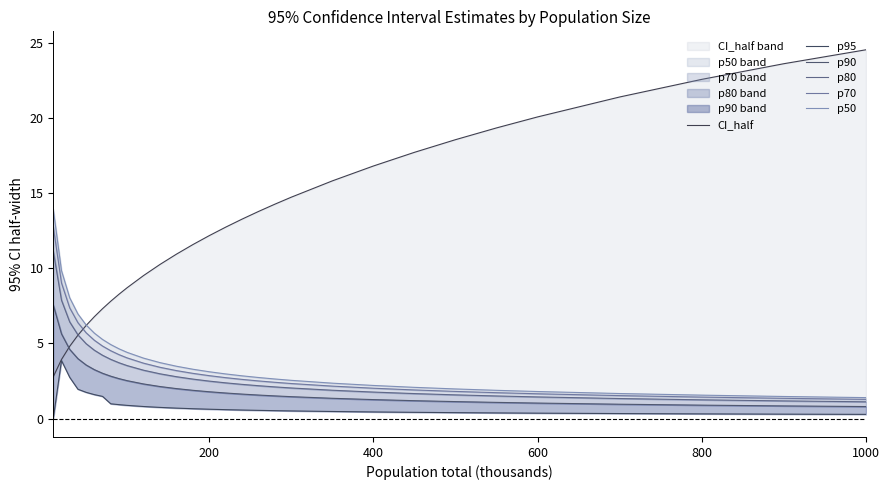

Does the chart have visible grid lines?

No